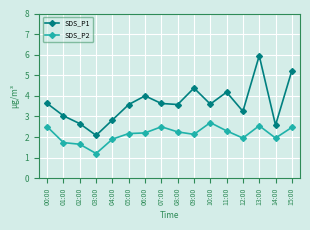

At which label does SDS_P2 reach its peak?

10:00